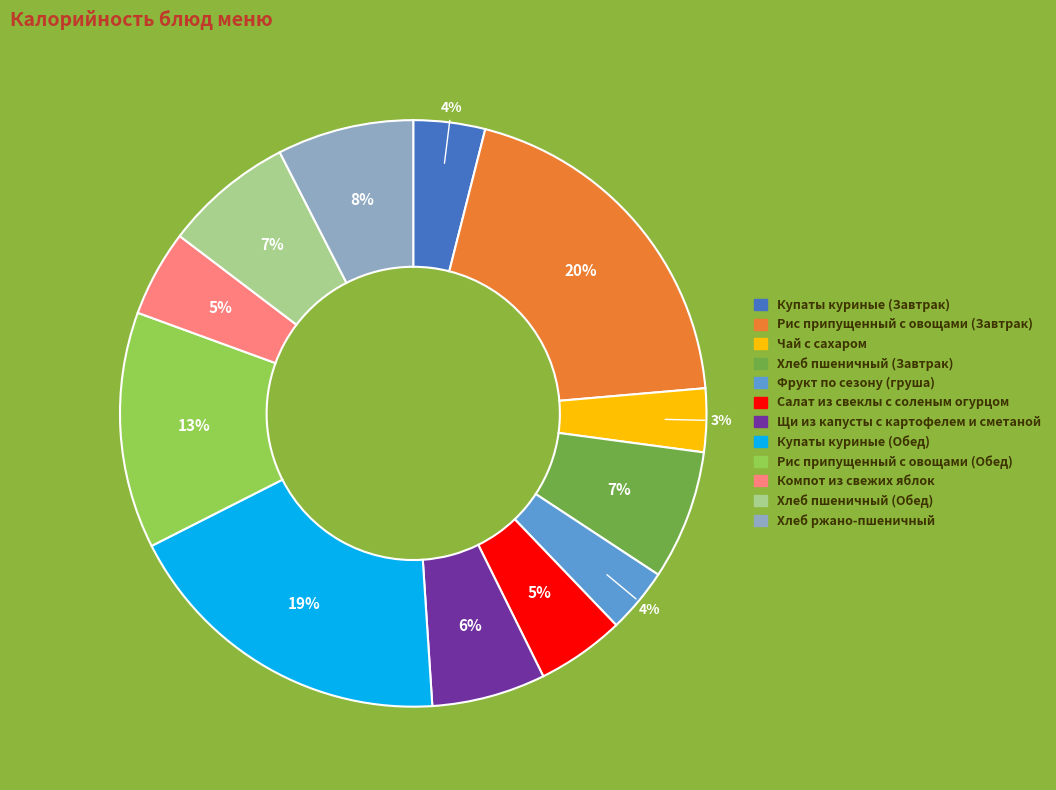

Does Хлеб пшеничный (Обед) represent more than half of the total?

No